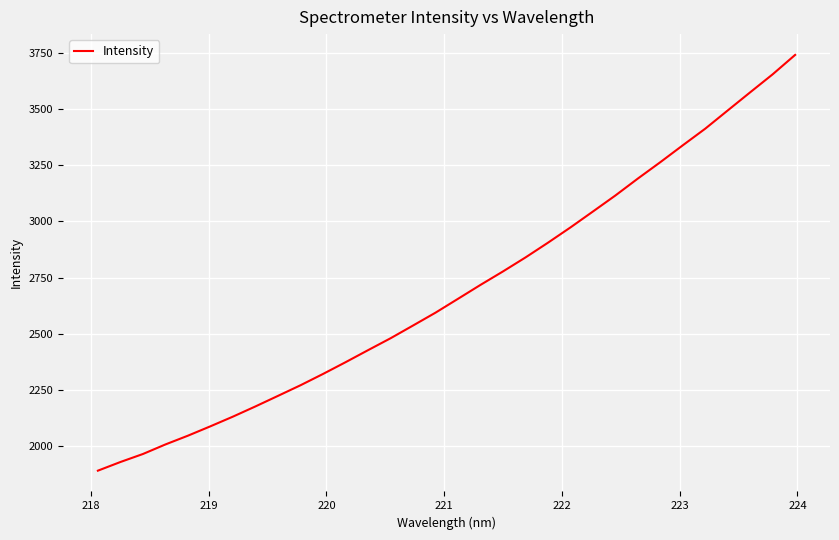

Is this an area chart (filled region under the line)?

No